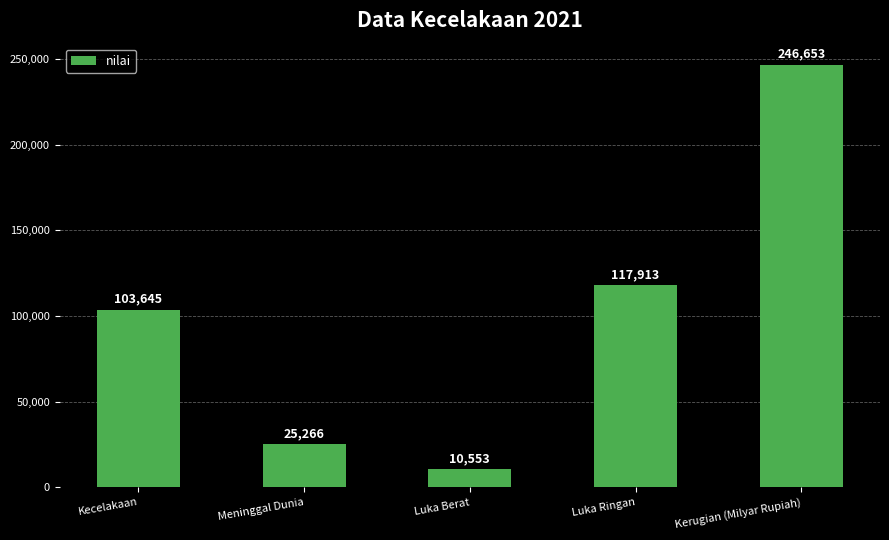

How many data points does each series have?

5